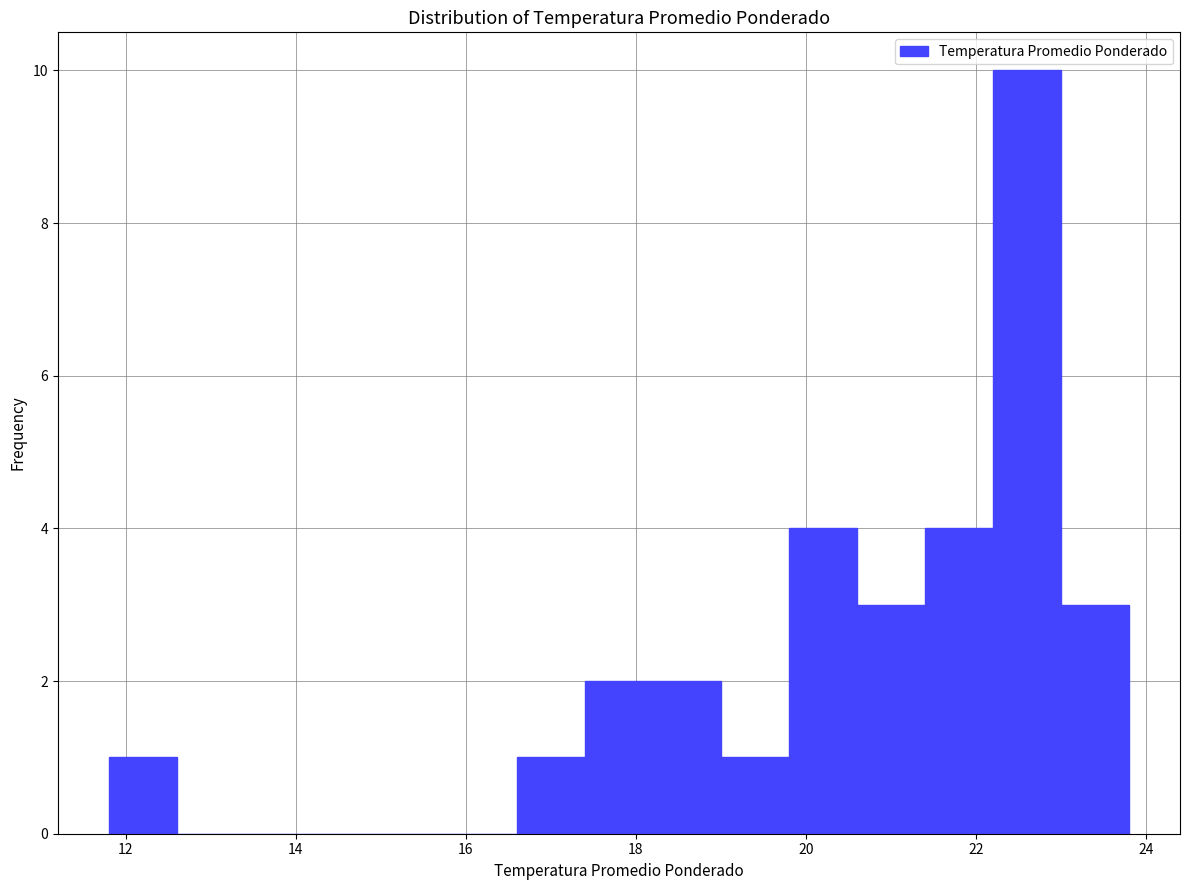

Reading left to right, transcribe this chart: for each bar, give the range it covers on the x-axis and its height. The values are not printed on the chart, so give them approximately, as read against the axis.

11.8 to 12.6: 1
12.6 to 13.4: 0
13.4 to 14.2: 0
14.2 to 15.0: 0
15.0 to 15.8: 0
15.8 to 16.6: 0
16.6 to 17.4: 1
17.4 to 18.2: 2
18.2 to 19.0: 2
19.0 to 19.8: 1
19.8 to 20.6: 4
20.6 to 21.4: 3
21.4 to 22.2: 4
22.2 to 23.0: 10
23.0 to 23.8: 3